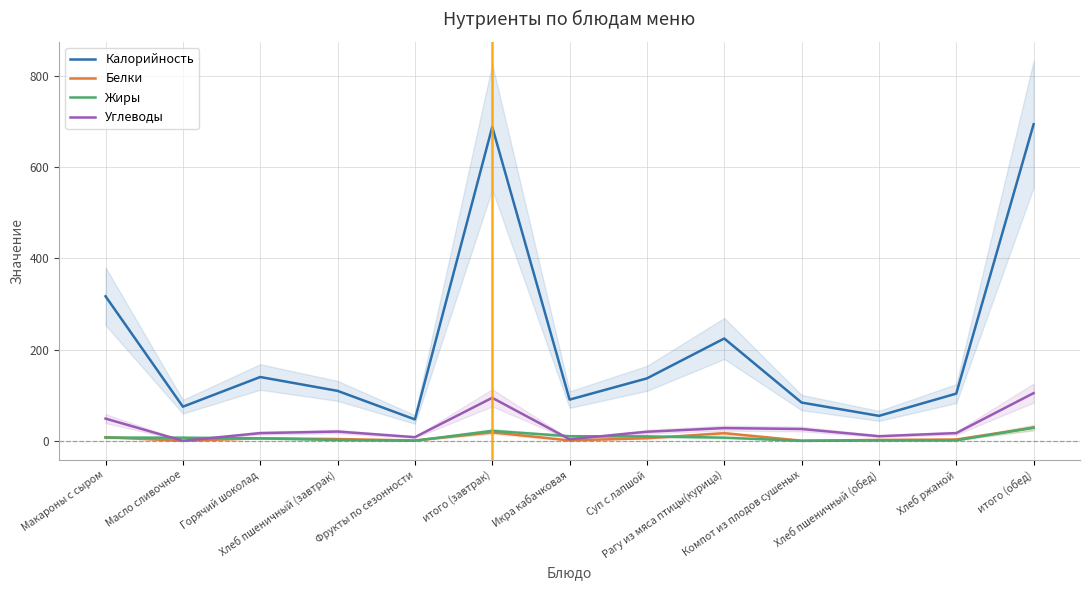

What is the label of the 4th point from the right?

Компот из плодов сушеных